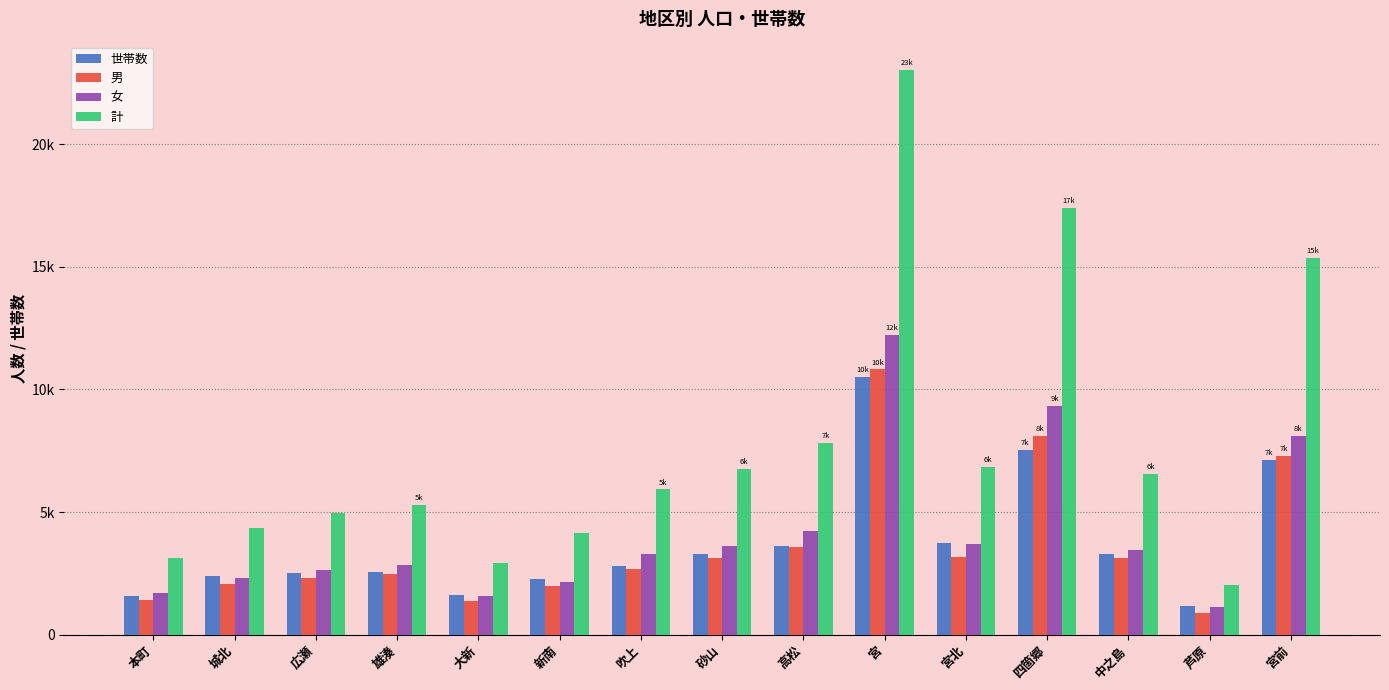

What value does the 女 series have at 雄湊, to the nearest 100?

2800